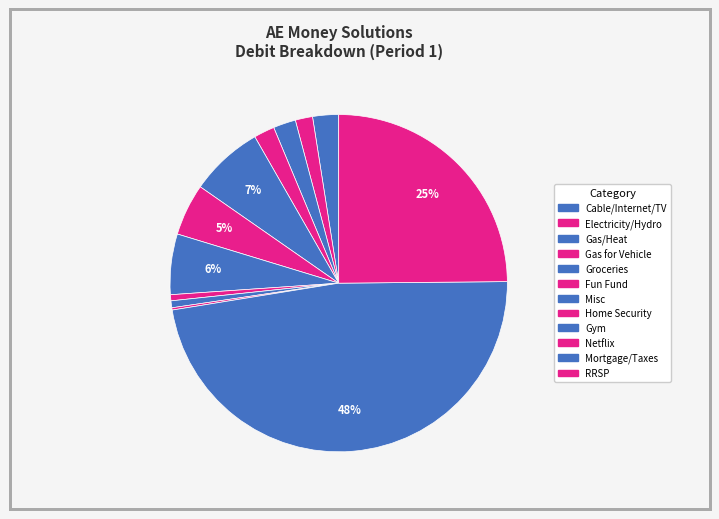

Is it true that Gas for Vehicle is 2% of the pie?

True